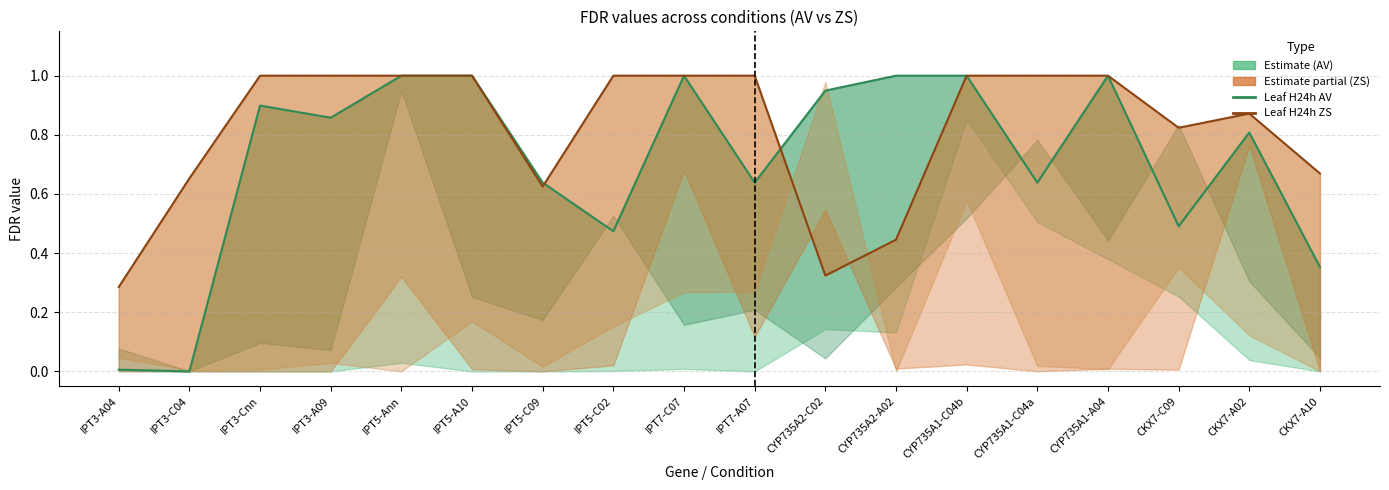

Reading left to right, what are all the values shown in this chart?

FDR Leaf_H24h_AV: IPT3-A04=0.0	IPT3-C04=0.0	IPT3-Cnn=0.9	IPT3-A09=0.9	IPT5-Ann=1.0	IPT5-A10=1.0	IPT5-C09=0.6	IPT5-C02=0.5	IPT7-C07=1.0	IPT7-A07=0.6	CYP735A2-C02=0.9	CYP735A2-A02=1.0	CYP735A1-C04b=1.0	CYP735A1-C04a=0.6	CYP735A1-A04=1.0	CKX7-C09=0.5	CKX7-A02=0.8	CKX7-A10=0.4
FDR Leaf_H24h_ZS: IPT3-A04=0.3	IPT3-C04=0.7	IPT3-Cnn=1.0	IPT3-A09=1.0	IPT5-Ann=1.0	IPT5-A10=1.0	IPT5-C09=0.6	IPT5-C02=1.0	IPT7-C07=1.0	IPT7-A07=1.0	CYP735A2-C02=0.3	CYP735A2-A02=0.4	CYP735A1-C04b=1.0	CYP735A1-C04a=1.0	CYP735A1-A04=1.0	CKX7-C09=0.8	CKX7-A02=0.9	CKX7-A10=0.7